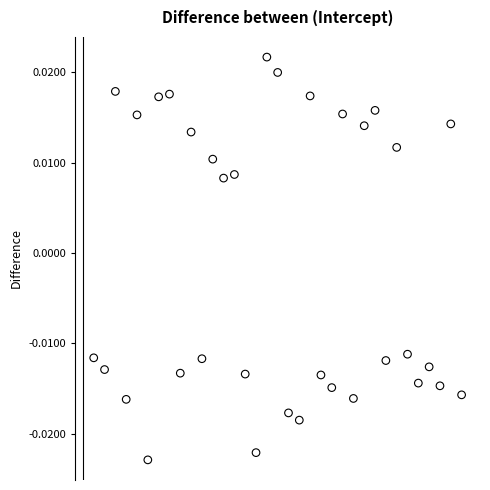

What is the range of X values (max minus min)?

34.0